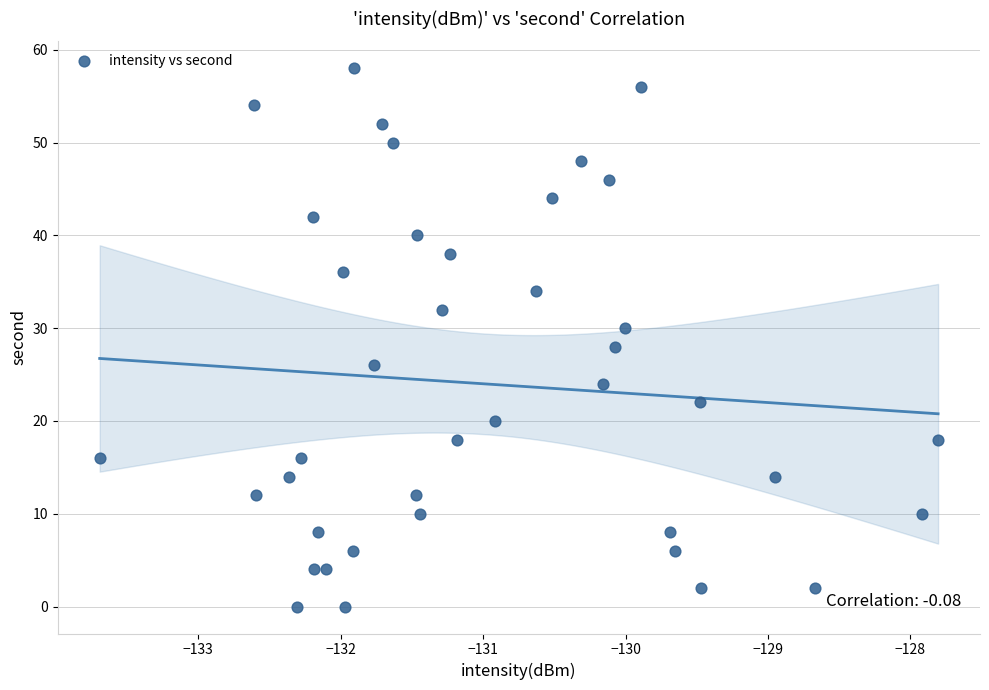

What is the range of Y values (max minus min)?

58